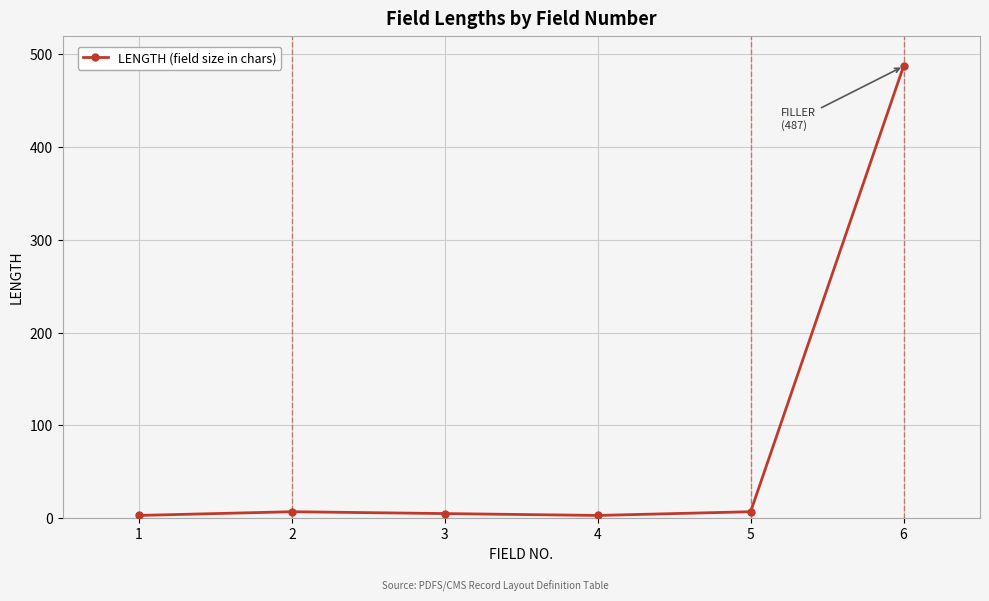

The chart shows a value of 744 at 6. True or false?

False